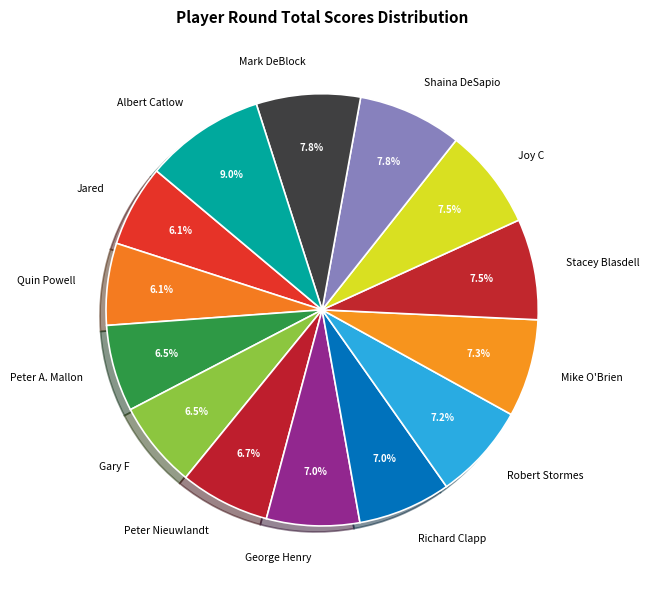

The Jared slice represents 6% of the pie. True or false?

True